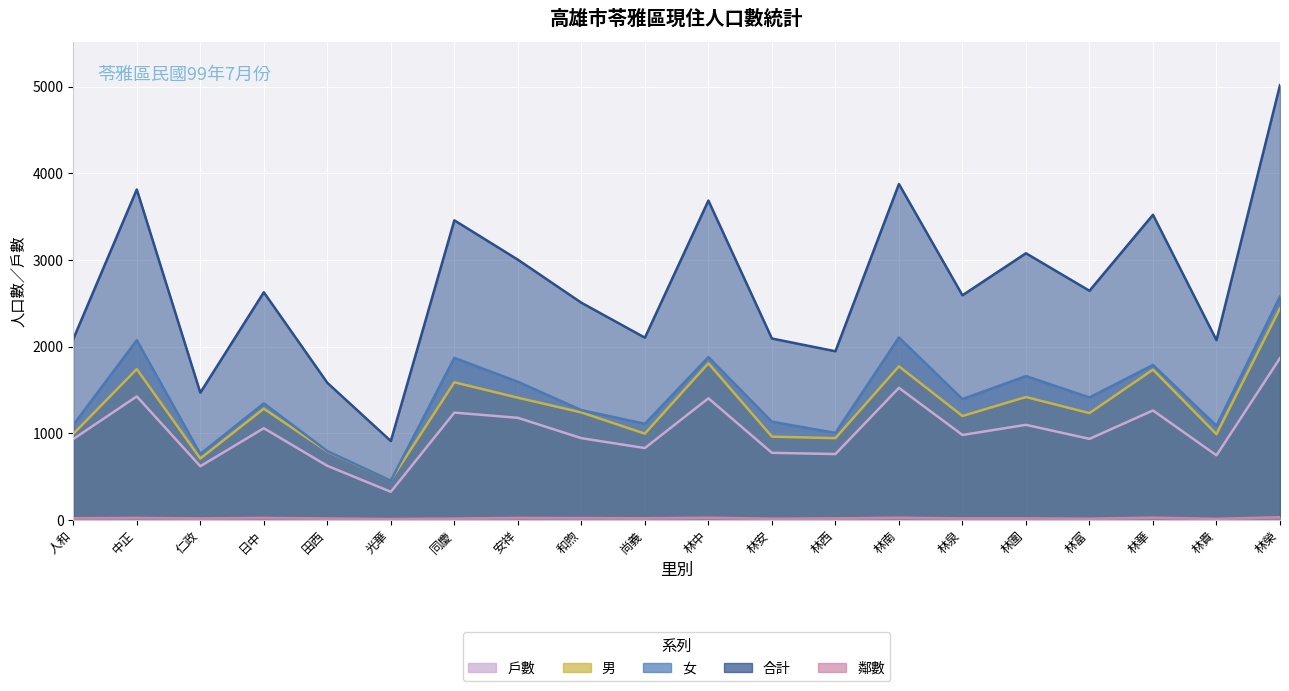

The 男 series shows 1239 at 和煦. True or false?

True